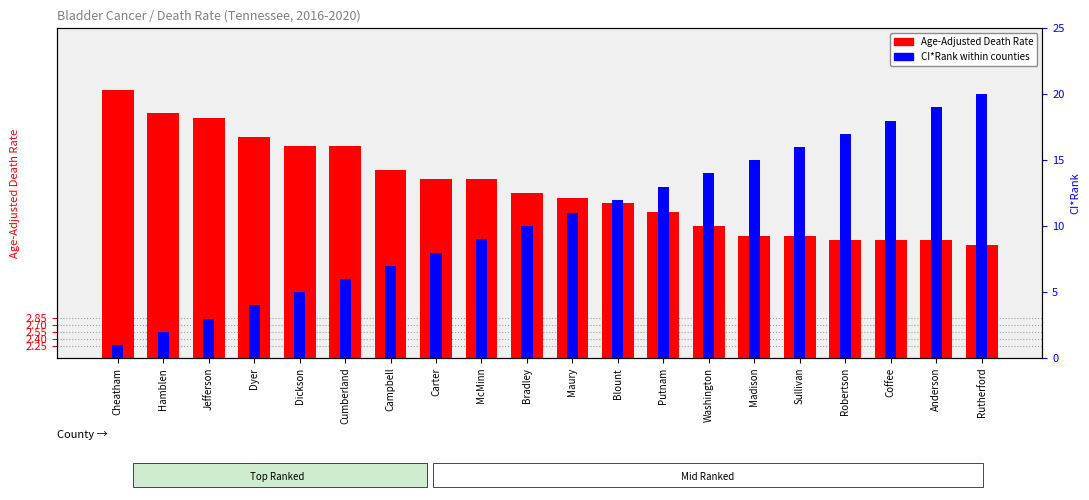

How many bars are there in each group?

2